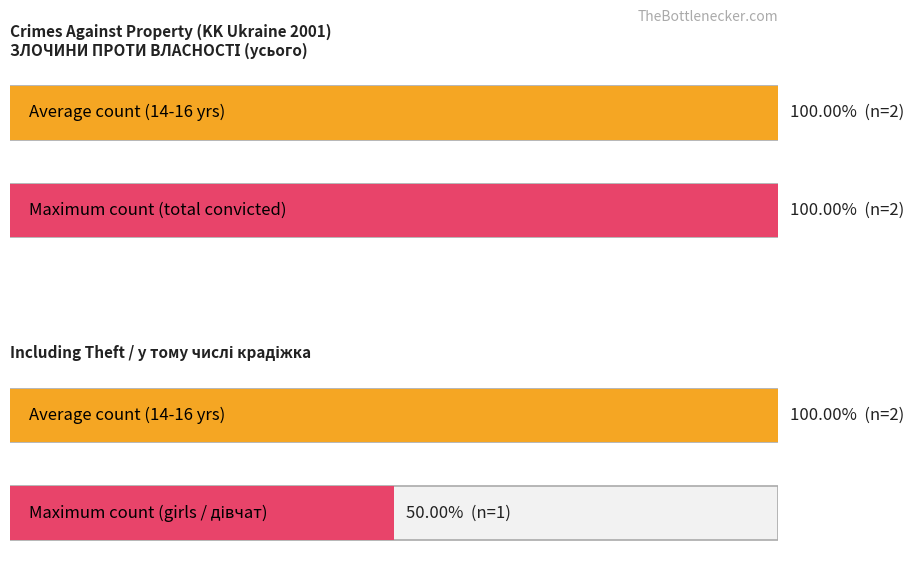

What value does the у тому числі крадіжка series have at від 14 до 16 років?

2